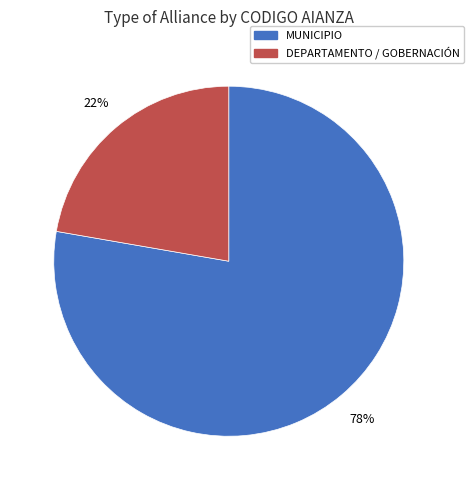

Is there any slice that represents more than half of the pie?

Yes